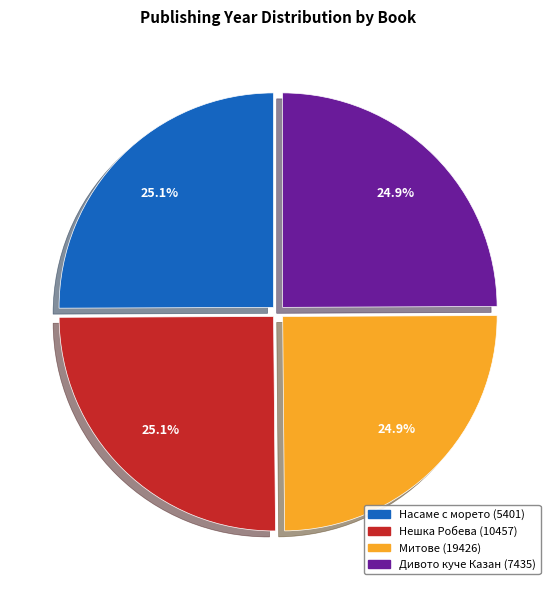

What percentage is the Дивото куче Казан (7435) slice, to the nearest percent?

25%